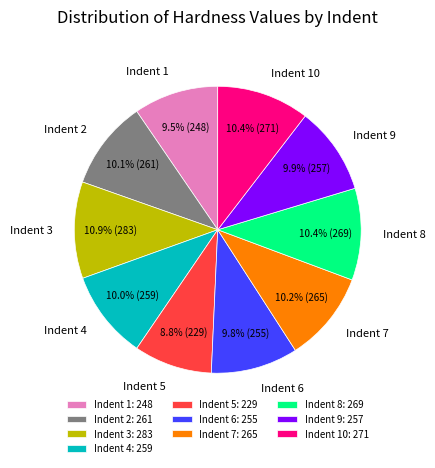

To the nearest percent, what is the combined percentage of Indent 7 and Indent 6?

20%